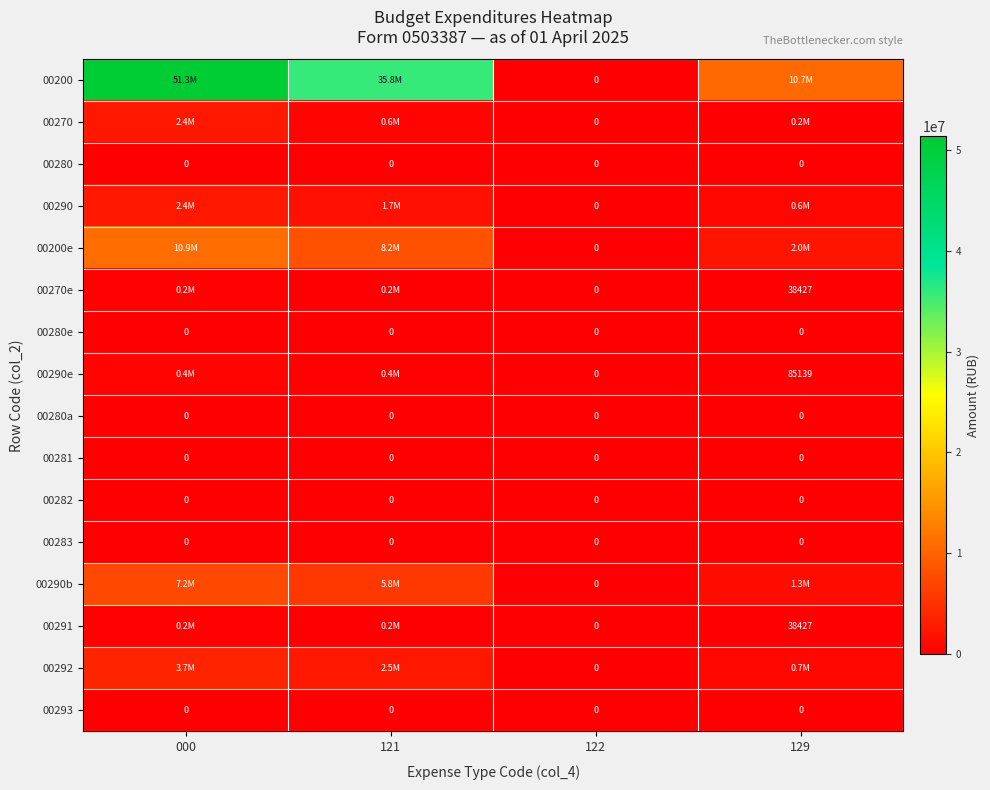

List the series in order of their peak value, highest first.

00200, 00200e, 00290b, 00292, 00270, 00290, 00290e, 00270e, 00291, 00280, 00280e, 00280a, 00281, 00282, 00283, 00293